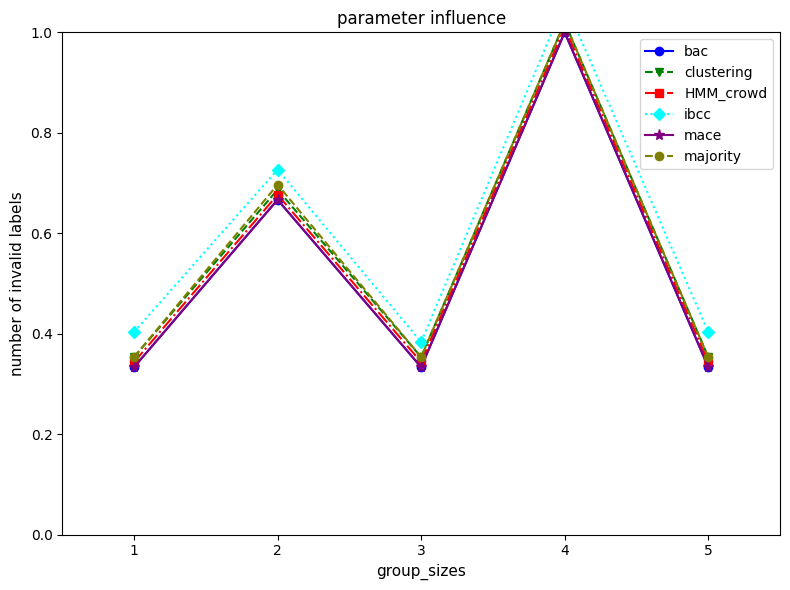

Count the mace values in the range 0 to 1.

5